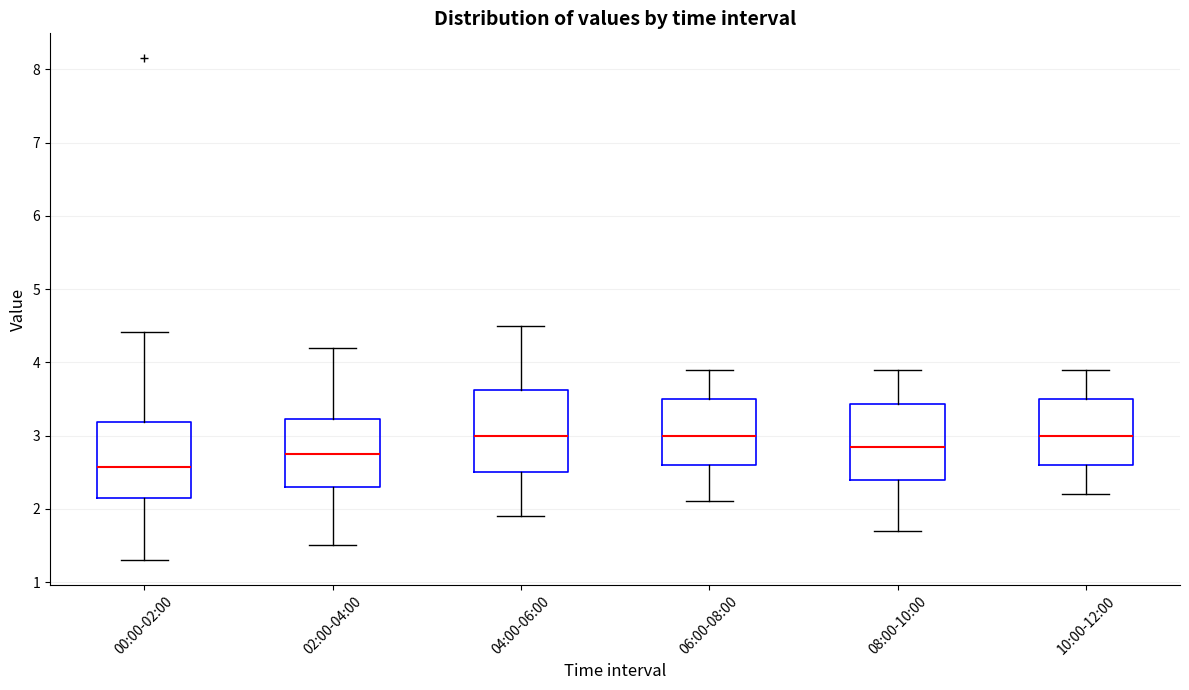

Reading left to right, read every box against the y-axis: the position of its median line, the range the box covers, and the ends of its whiskers. The values are not printed on the chart, so give them approximately, as read against the axis.

00:00-02:00: median 2.6, box 2.1 to 3.2, whiskers 1.3 to 4.4
02:00-04:00: median 2.8, box 2.3 to 3.2, whiskers 1.5 to 4.2
04:00-06:00: median 3.0, box 2.5 to 3.6, whiskers 1.9 to 4.5
06:00-08:00: median 3.0, box 2.6 to 3.5, whiskers 2.1 to 3.9
08:00-10:00: median 2.9, box 2.4 to 3.4, whiskers 1.7 to 3.9
10:00-12:00: median 3.0, box 2.6 to 3.5, whiskers 2.2 to 3.9